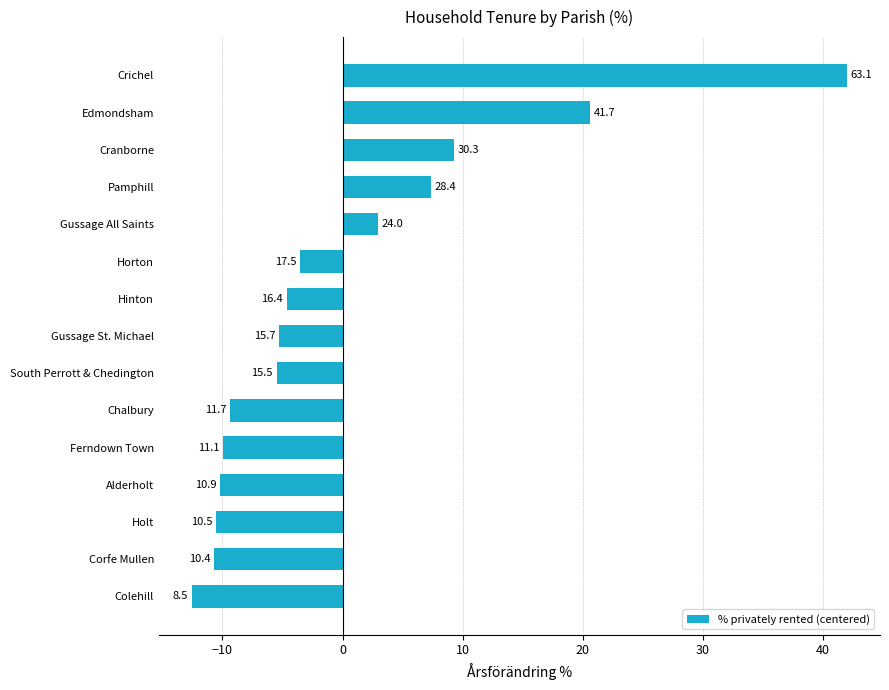

Are the bars horizontal?

Yes